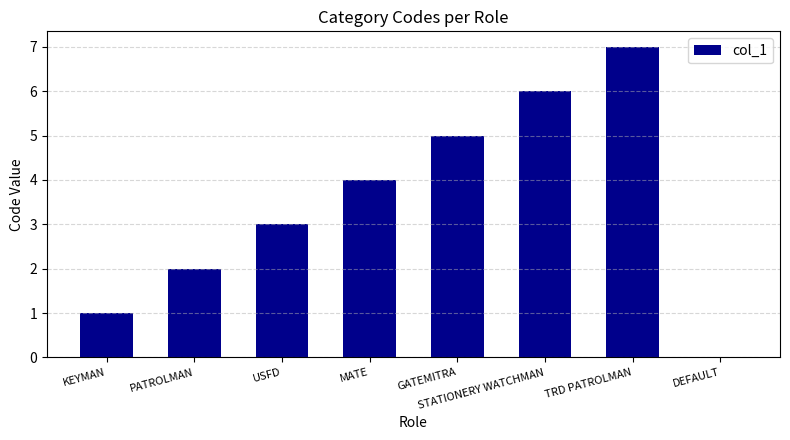

How many values are between 2 and 6?

5